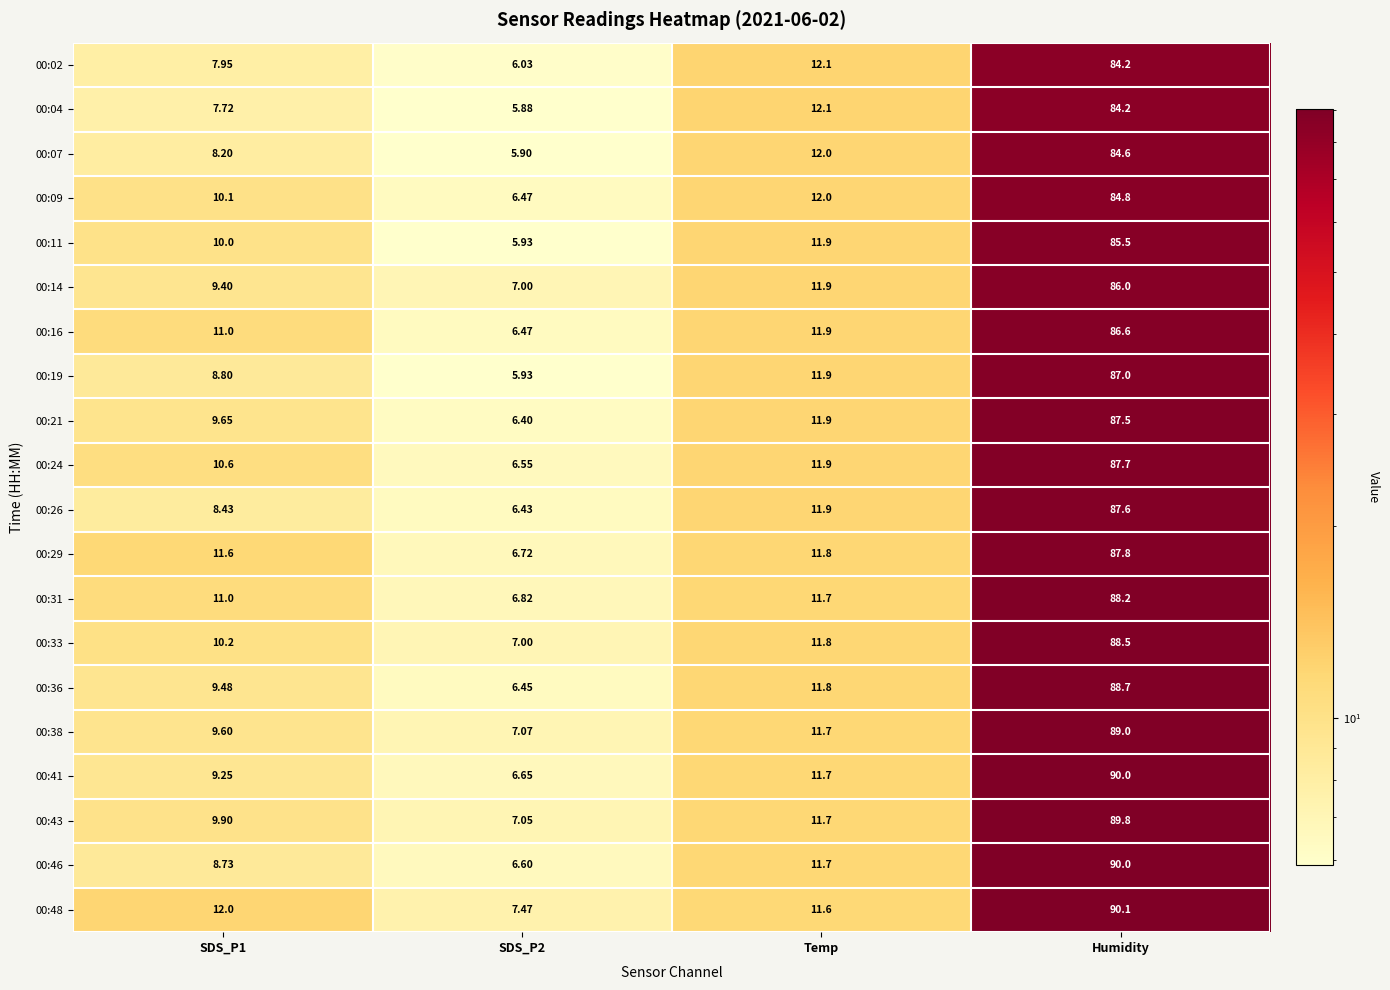

Which series has the widest spread of values?

00:46